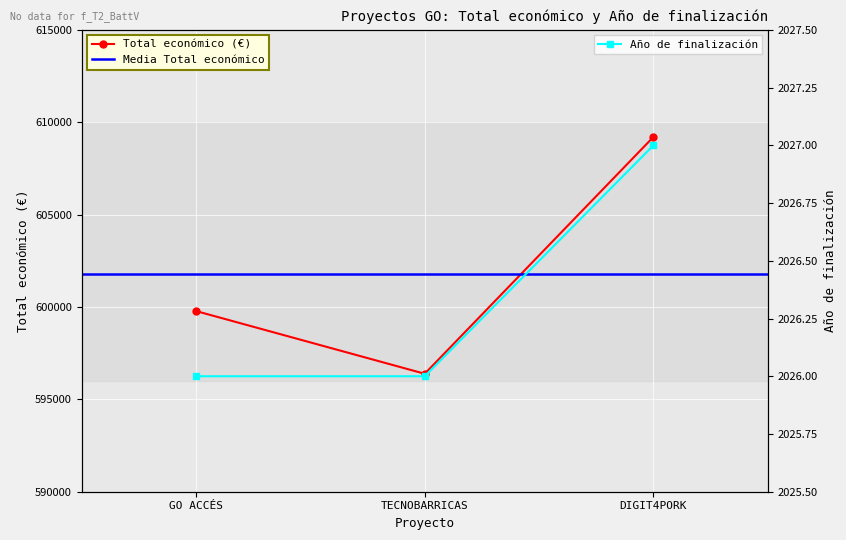

Is it true that Total económico (€) equals 965758 at GO ACCÉS?

False